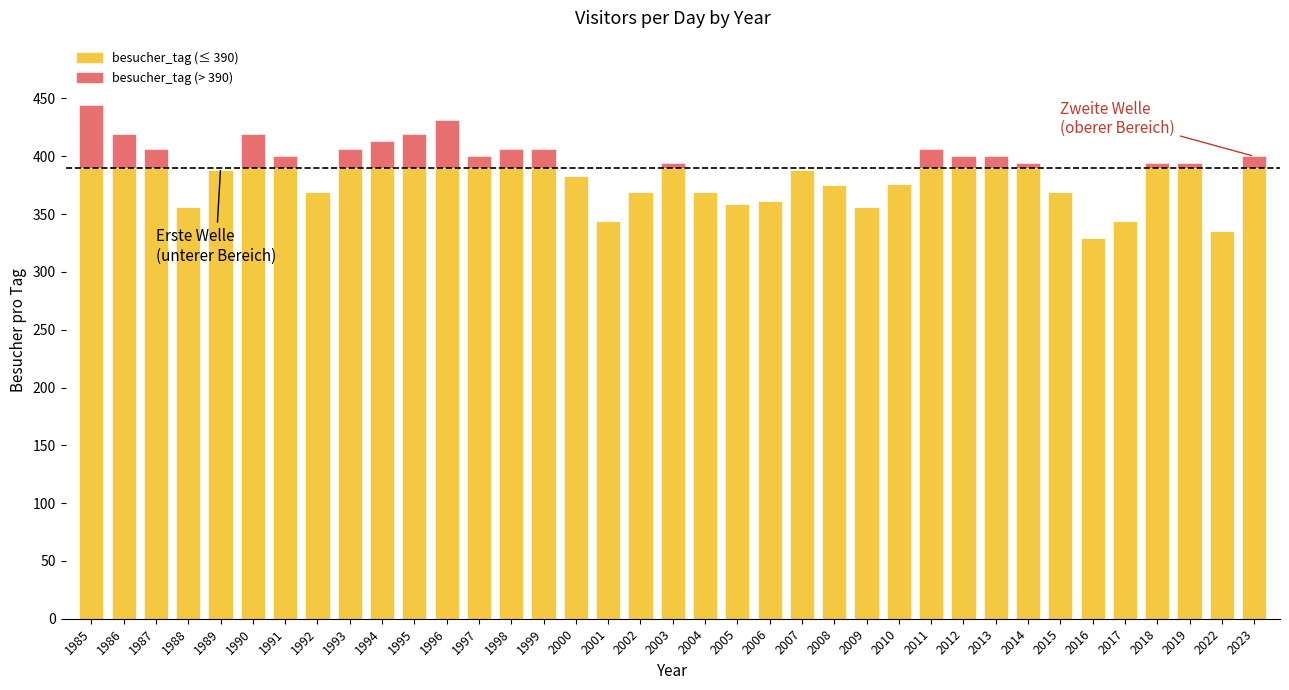

What is the total value across all series at 2006?

361